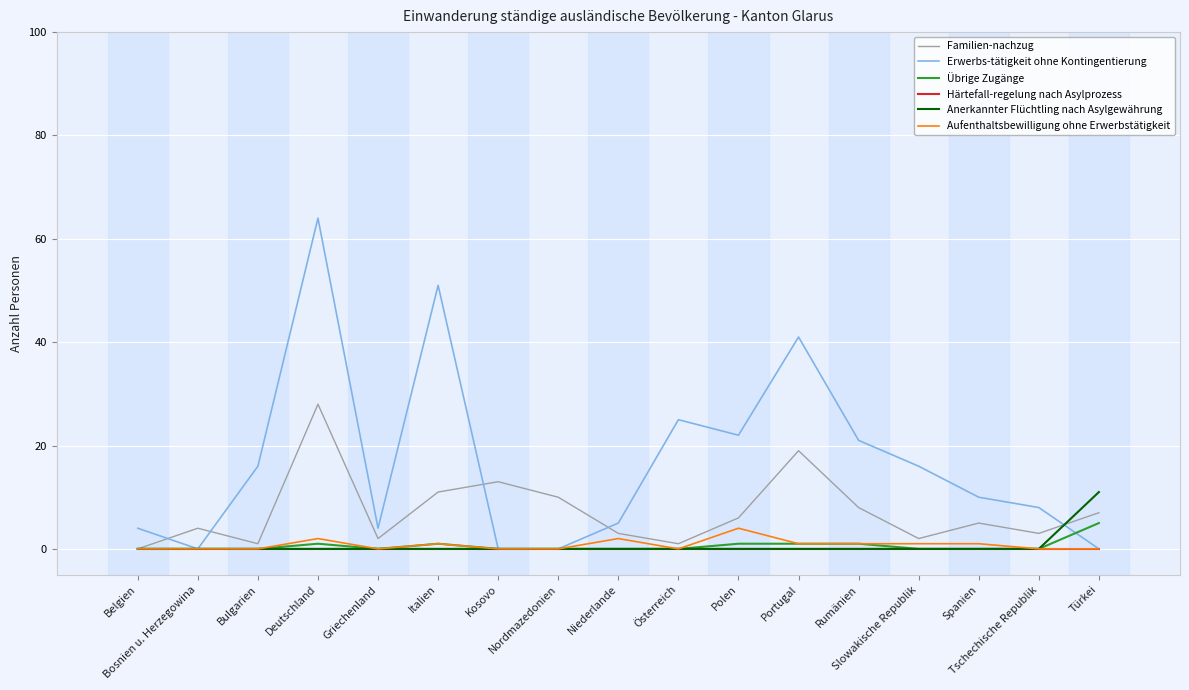

Does the chart display data point markers on the line(s)?

No